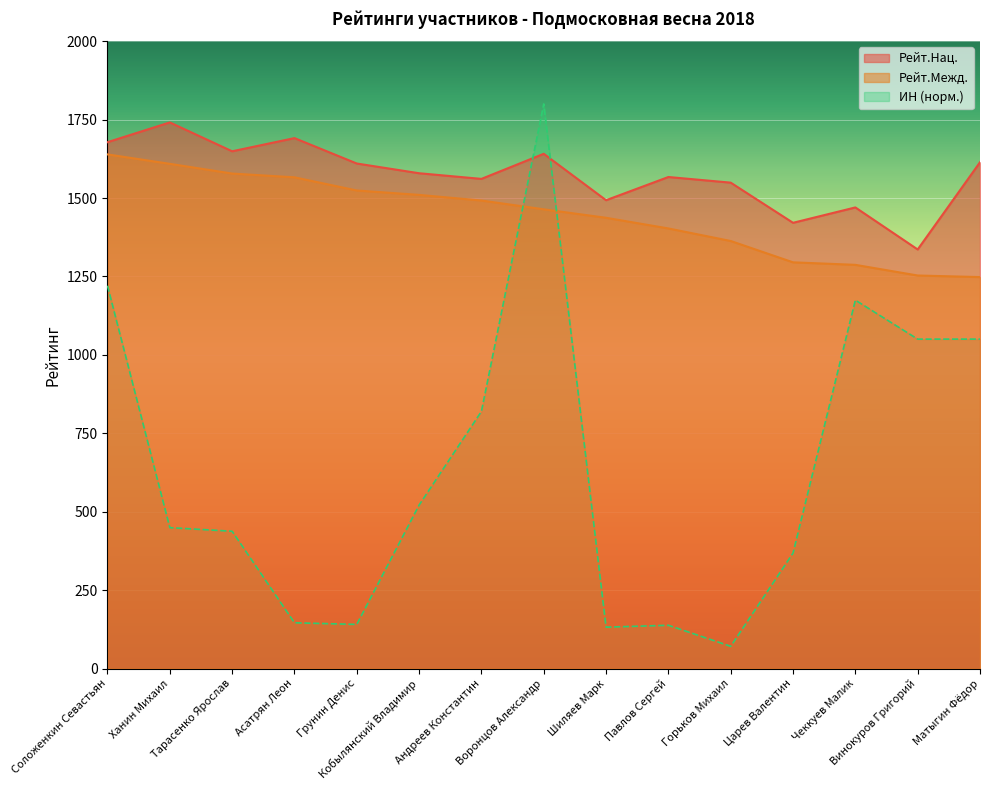

What are all the series names shown in the legend?

Рейт.Нац., Рейт.Межд., ИН (норм.)